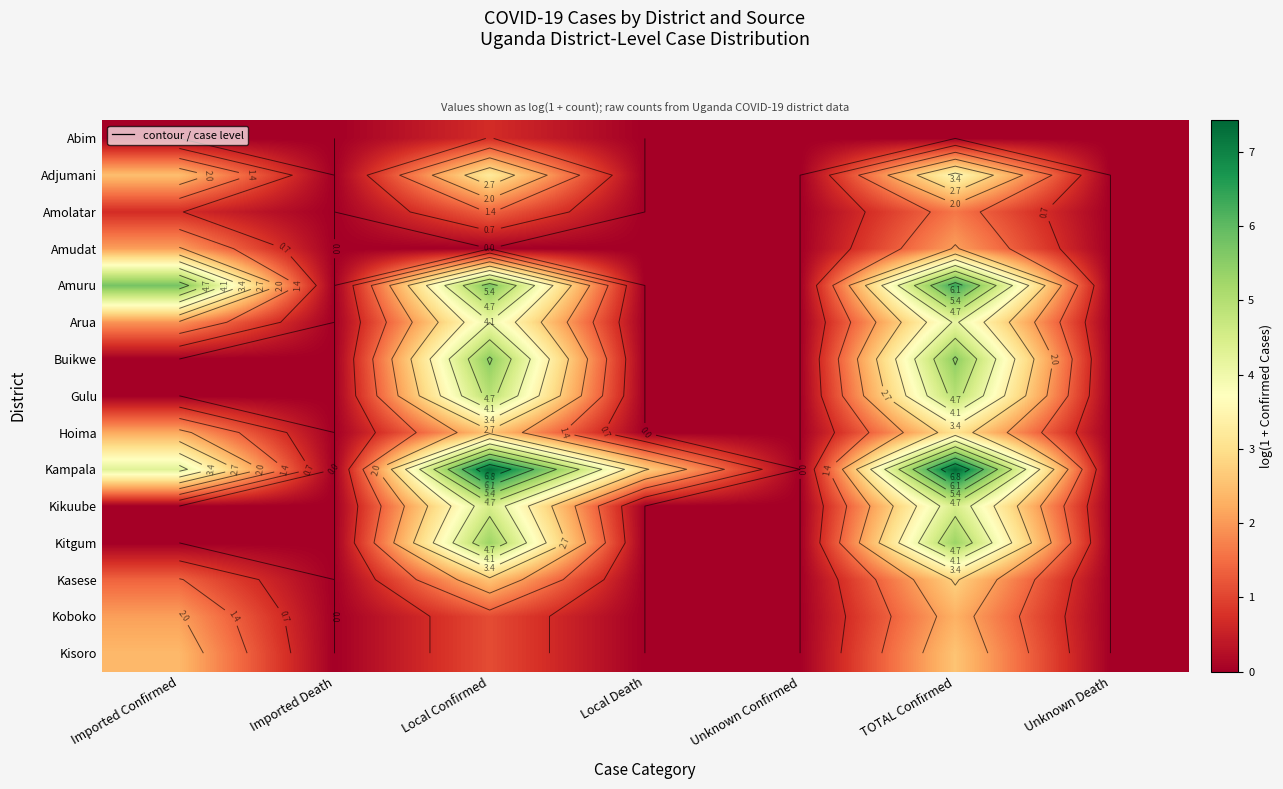

Which category has the lowest value across all series?

Imported Confirmed